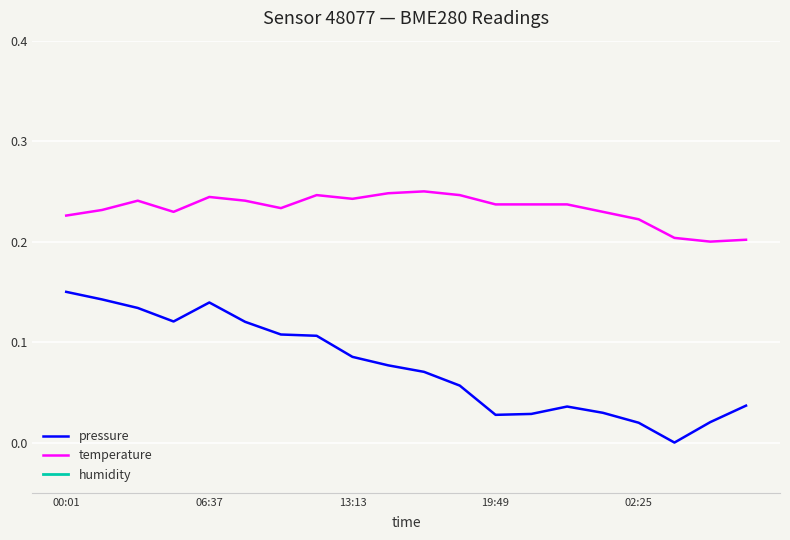

How many data points does each series have?

20